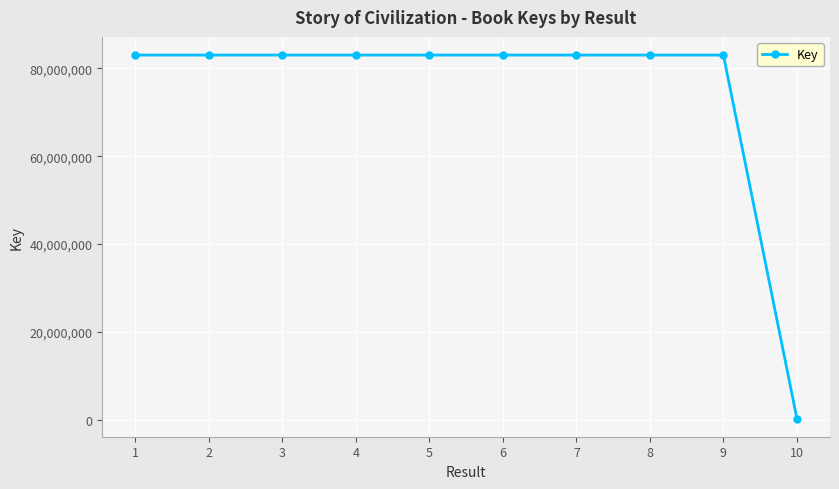

What is the greatest value displayed?

83045030